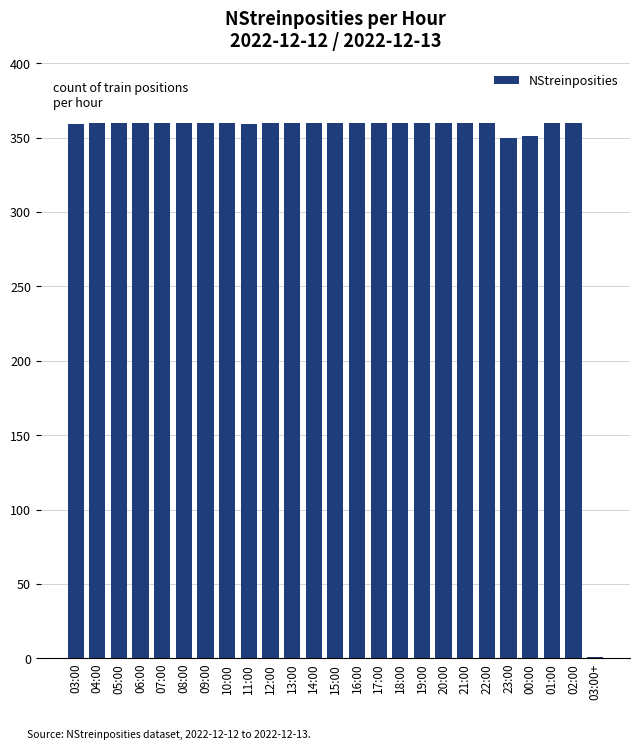

What is the greatest value displayed?

360